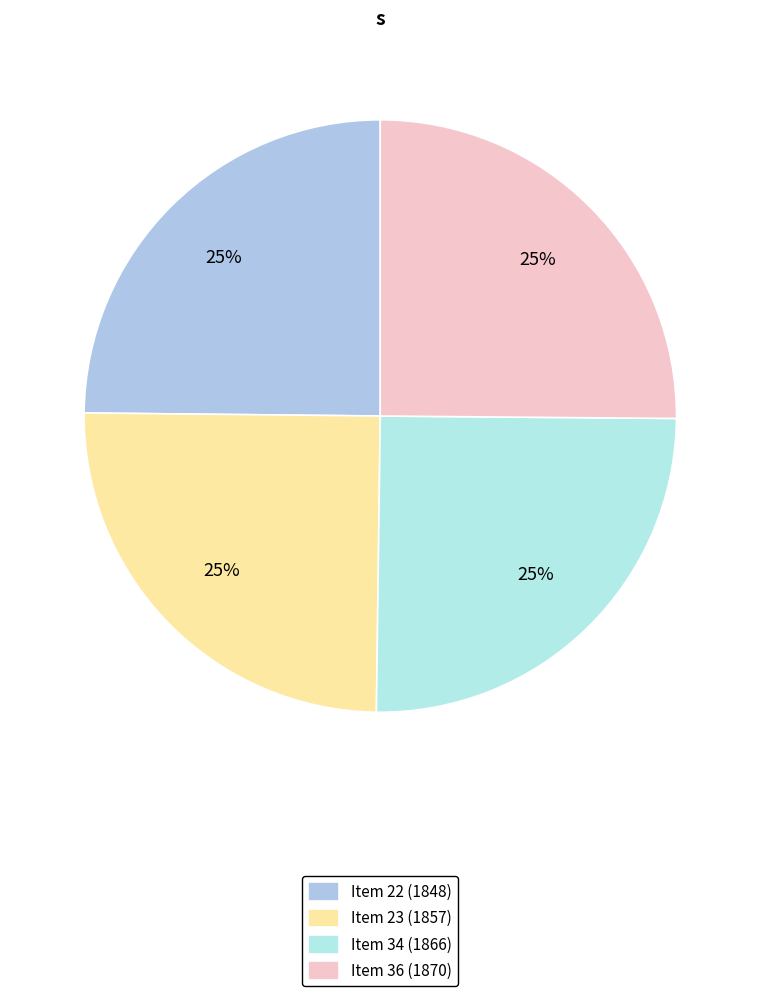

Is there any slice that represents more than half of the pie?

No